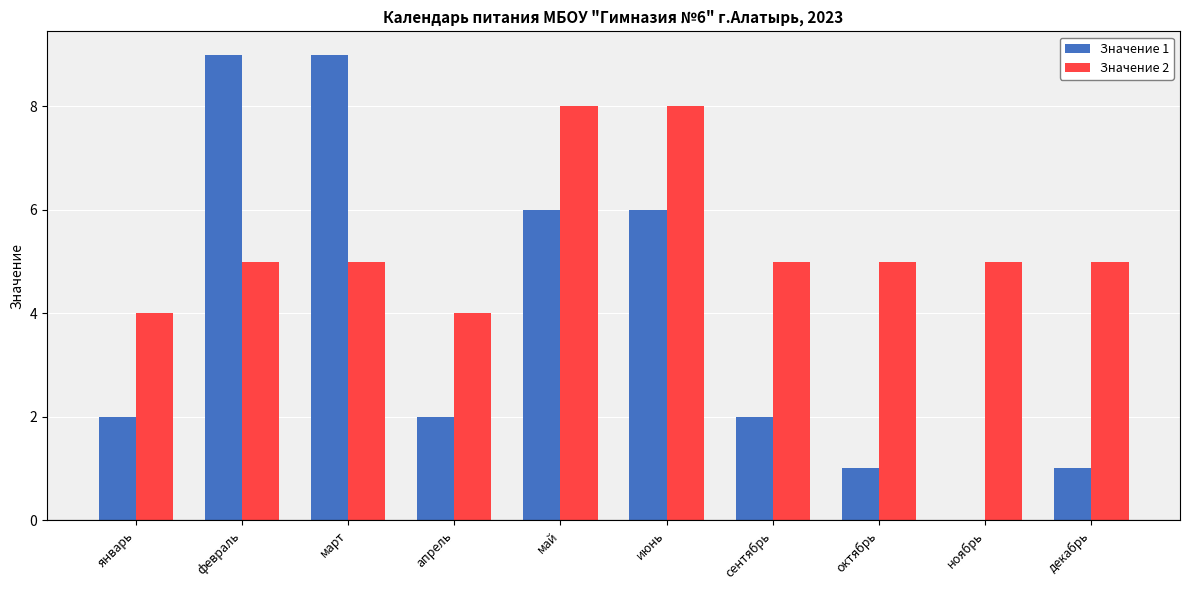

Is it true that Значение 1 equals 0 at декабрь?

False